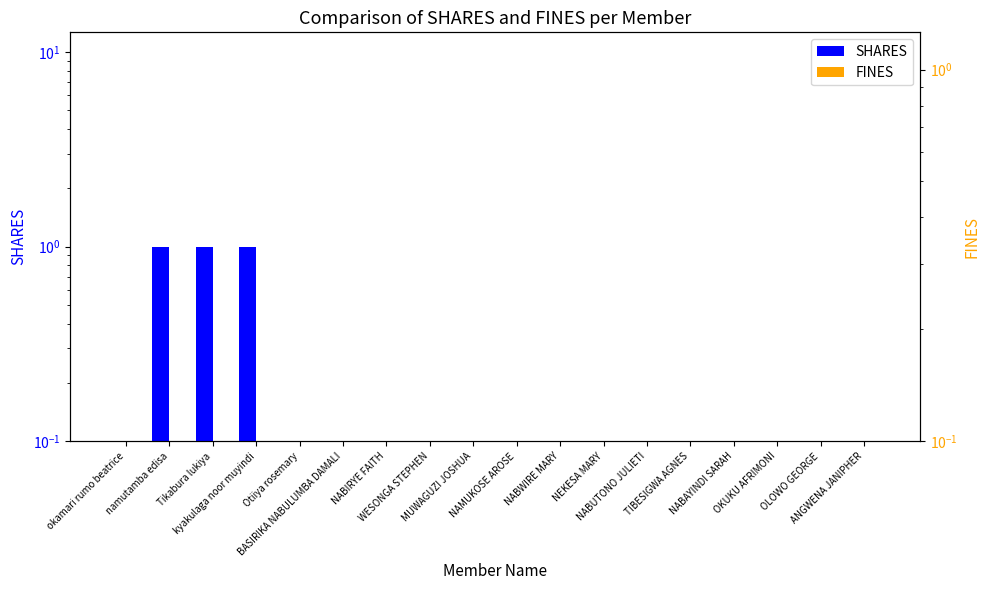

What is the value of the SHARES bar at the 4th from the left?

1.0